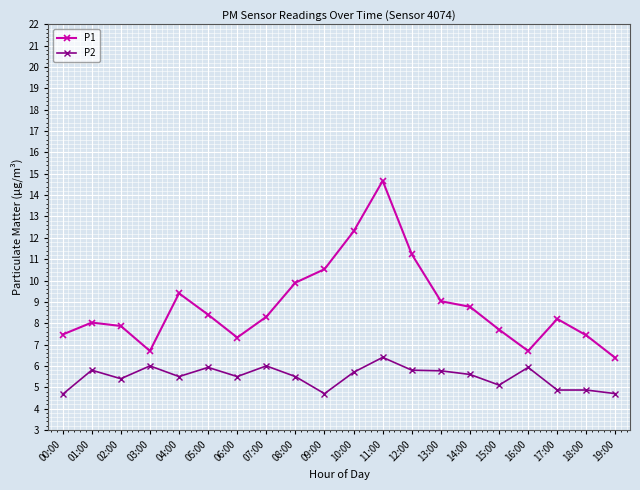

What is the smallest value displayed?

4.7